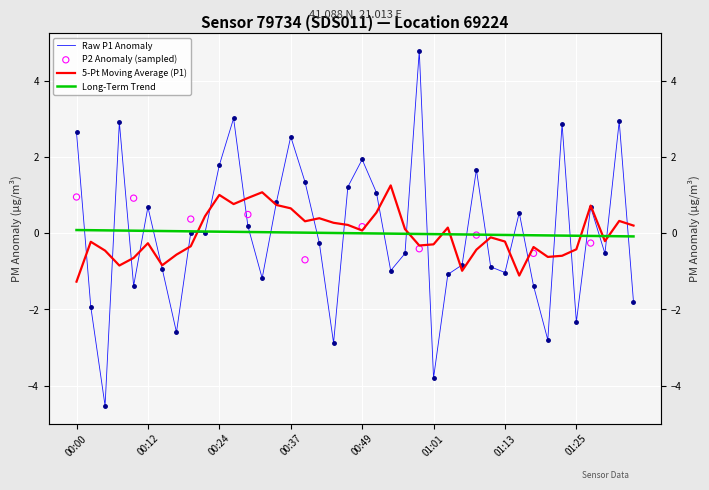

What is the change in value from 00:19 to 00:44?

-2.9